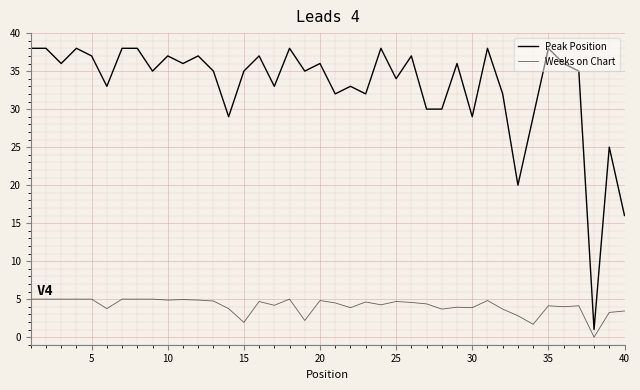

How many lines are shown in the chart?

2